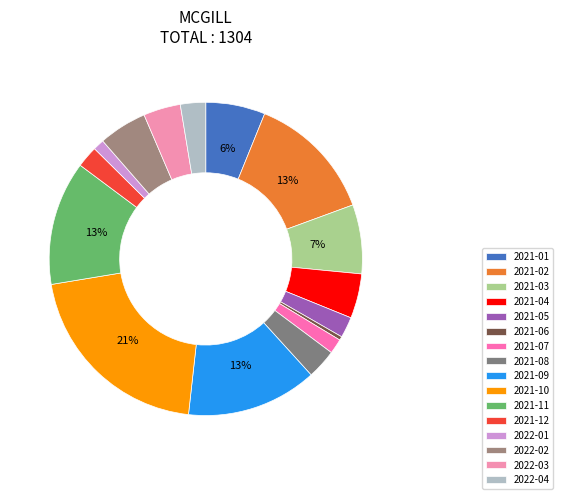

To the nearest percent, what is the difference between the 2021-08 and 2021-05 slice percentages?

1%